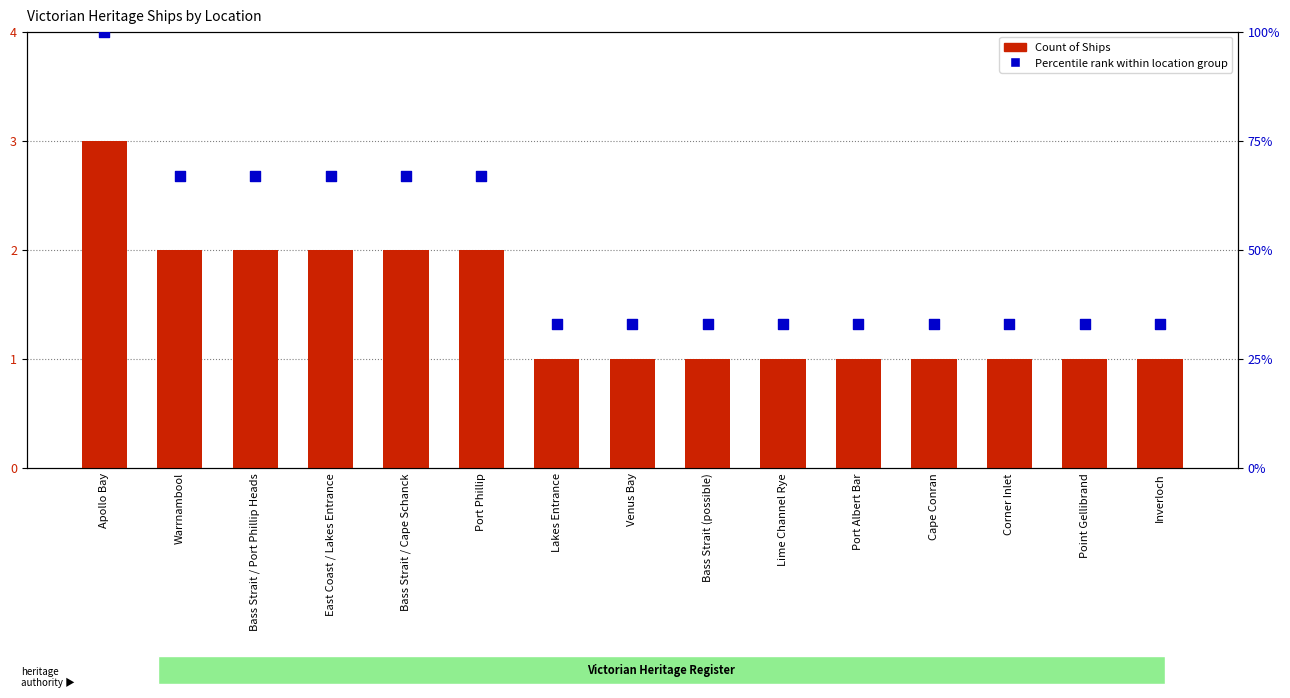

Which series has the largest total across all categories?

Percentile rank within location group